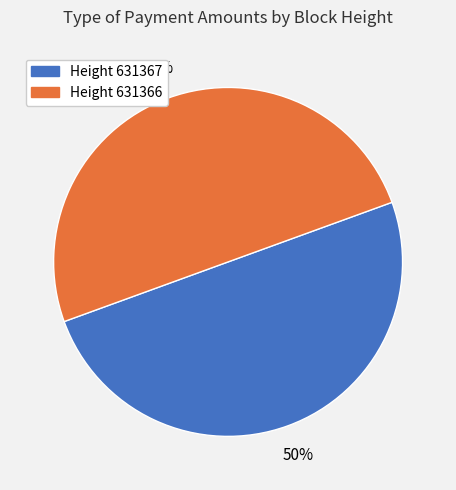

How many segments does this pie chart have?

2